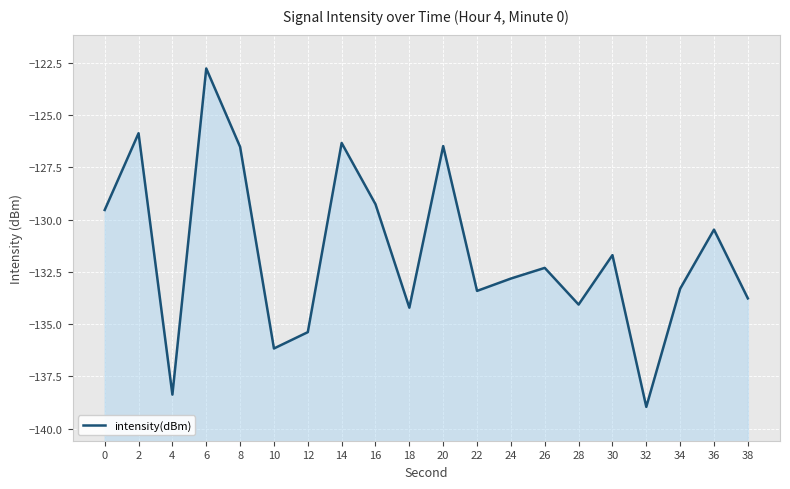

The chart shows a value of -126.5 at 8. True or false?

True